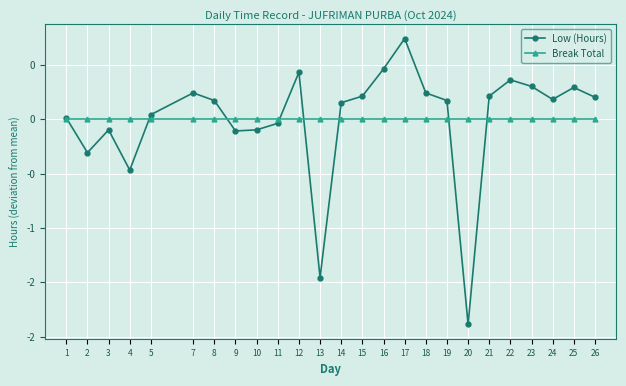

Is this an area chart (filled region under the line)?

No